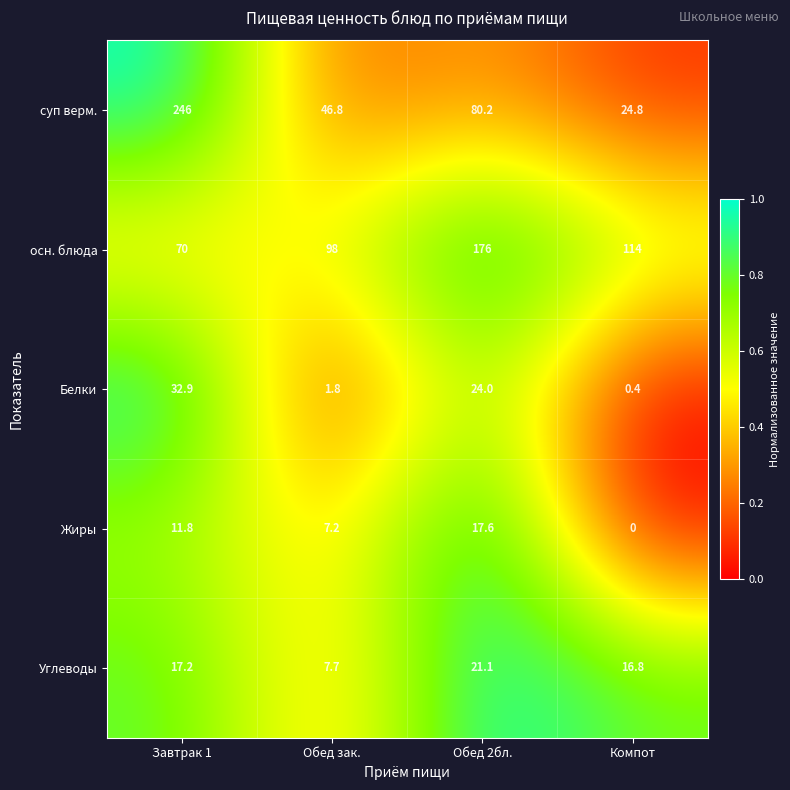

What is the maximum value for осн. блюда?

176.0